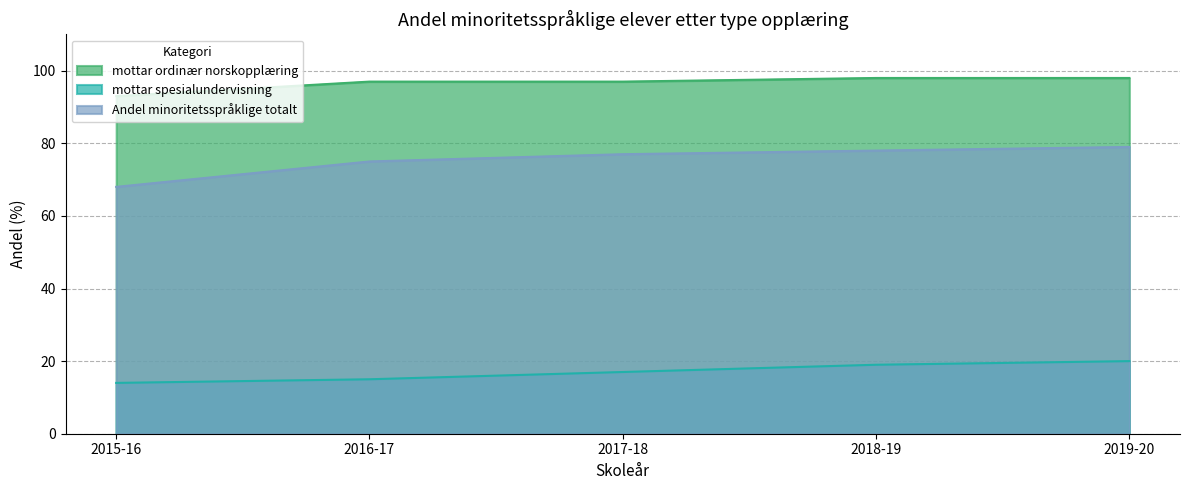

True or false: Andel minoritetsspråklige totalt and Andel minoritetsspråklige som mottar ordinær norskopplæring intersect in this chart.

False